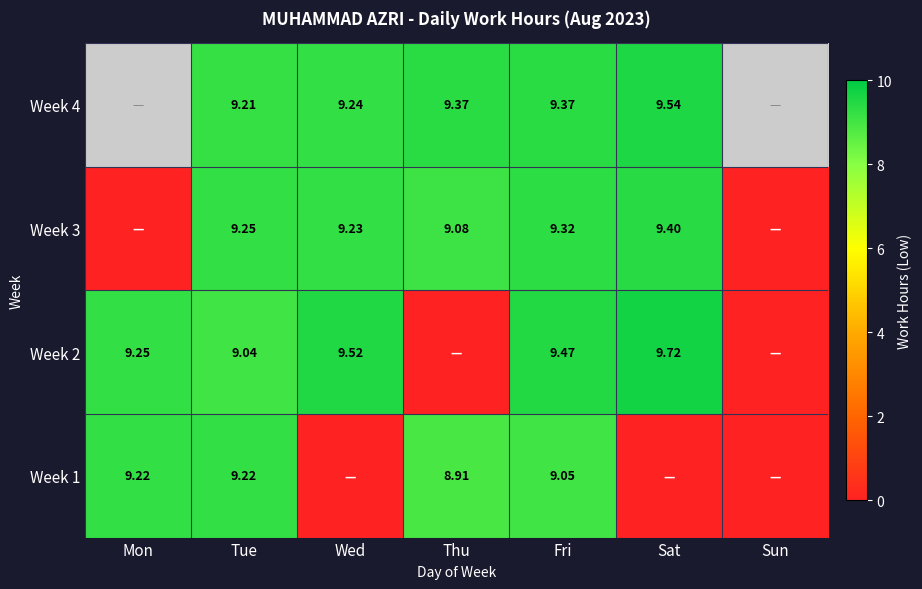

How many categories are shown in the chart?

7